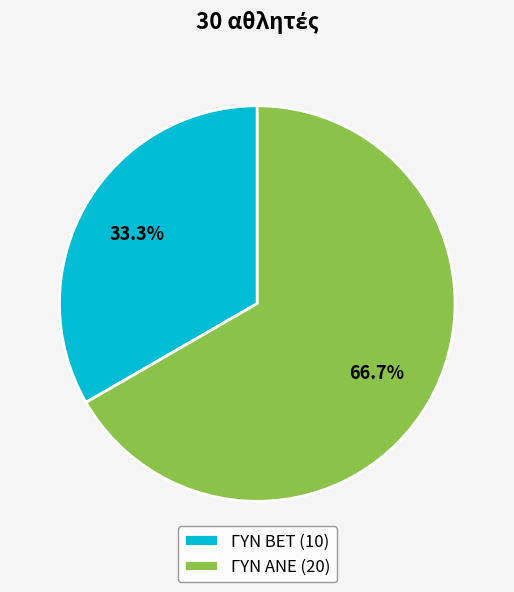

Is there a majority slice in this chart?

Yes